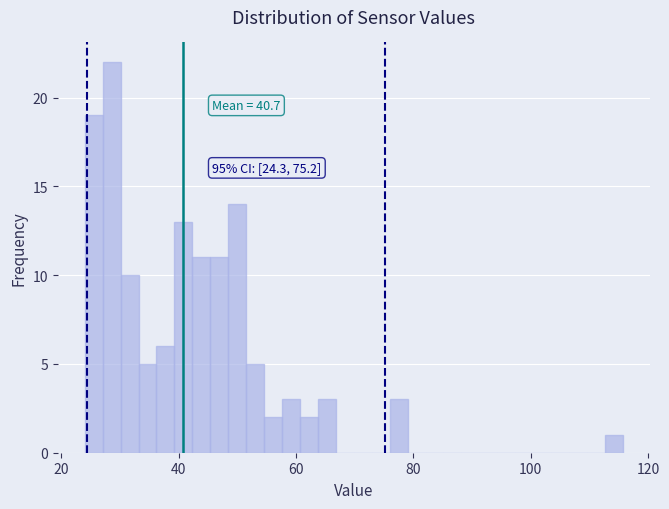

Read against the x-axis, roughly where is the centre of the tallest bar?

28